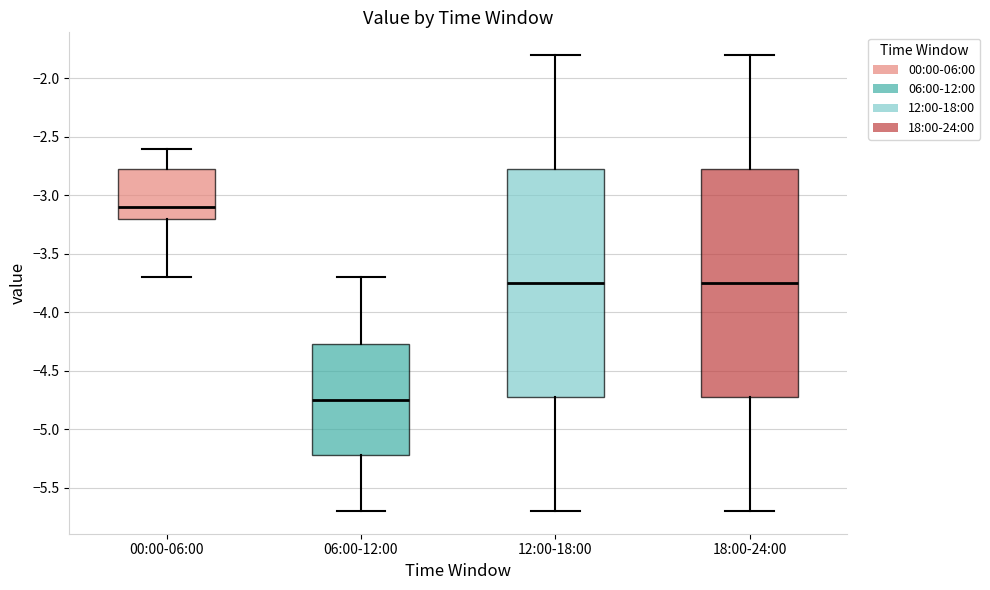

Reading left to right, read every box against the y-axis: the position of its median line, the range the box covers, and the ends of its whiskers. The values are not printed on the chart, so give them approximately, as read against the axis.

00:00-06:00: median -3.10, box -3.20 to -2.75, whiskers -3.70 to -2.60
06:00-12:00: median -4.75, box -5.20 to -4.25, whiskers -5.70 to -3.70
12:00-18:00: median -3.75, box -4.70 to -2.75, whiskers -5.70 to -1.80
18:00-24:00: median -3.75, box -4.70 to -2.75, whiskers -5.70 to -1.80